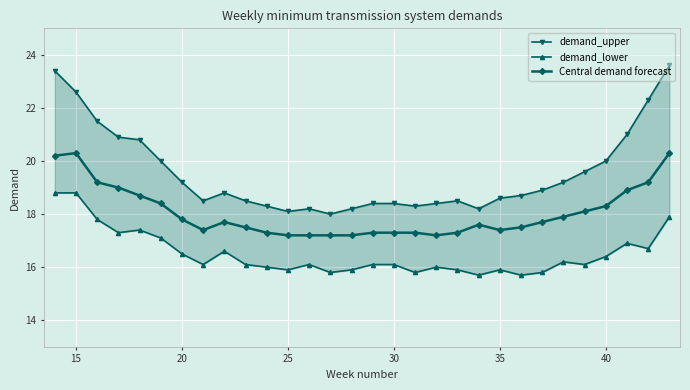

What is the greatest value displayed?

23.6